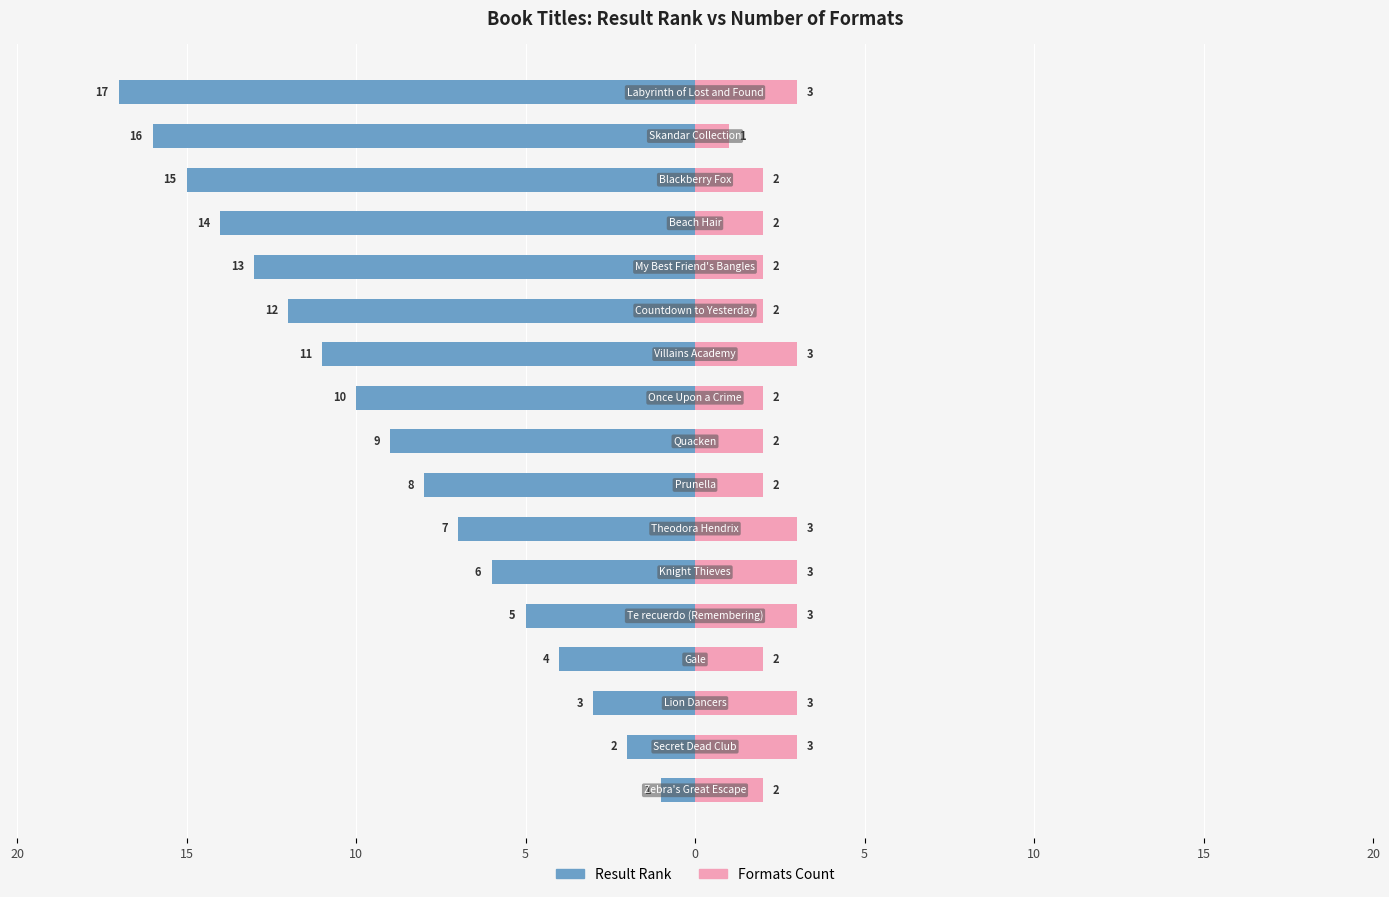

Reading left to right, list all the values displayed in this chart.

Result Rank: -1	-2	-3	-4	-5	-6	-7	-8	-9	-10	-11	-12	-13	-14	-15	-16	-17
Formats Count: 2	3	3	2	3	3	3	2	2	2	3	2	2	2	2	1	3